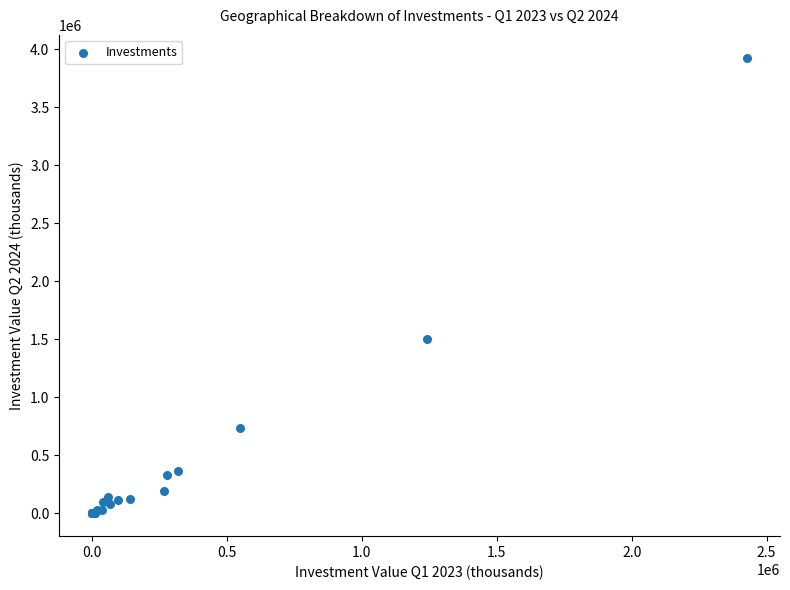

What Y value in the scatter plot is closest to 1963532?

1501501.6